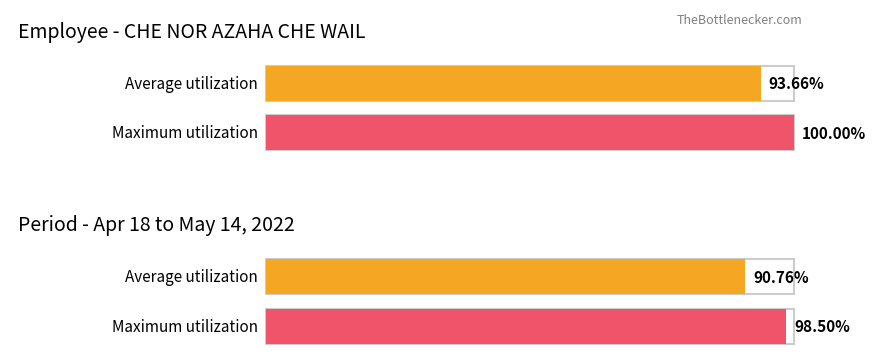

Are the bars grouped side by side (vs. stacked)?

Yes